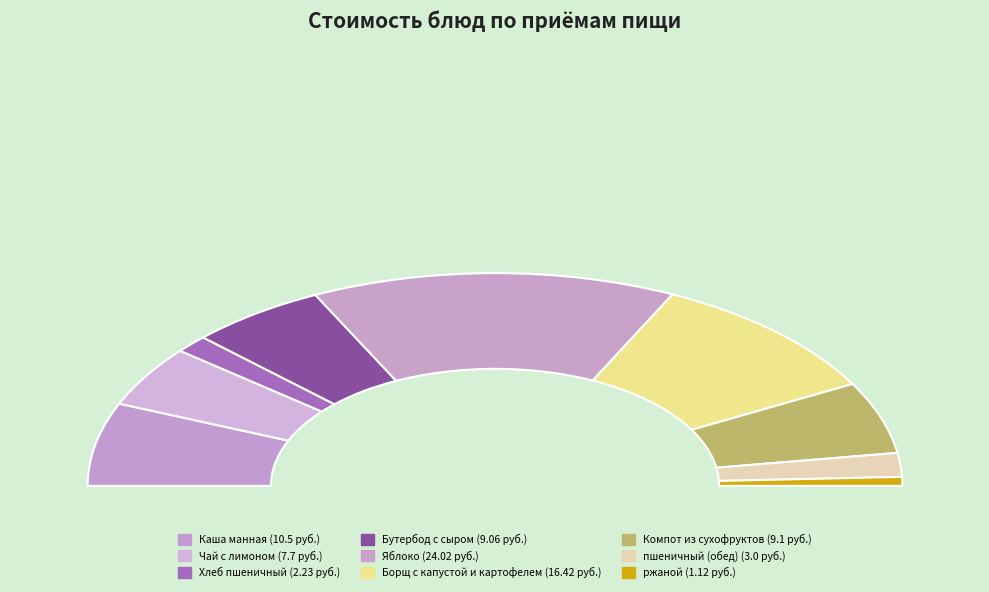

What portion of the pie excludes ржаной?

98.7%